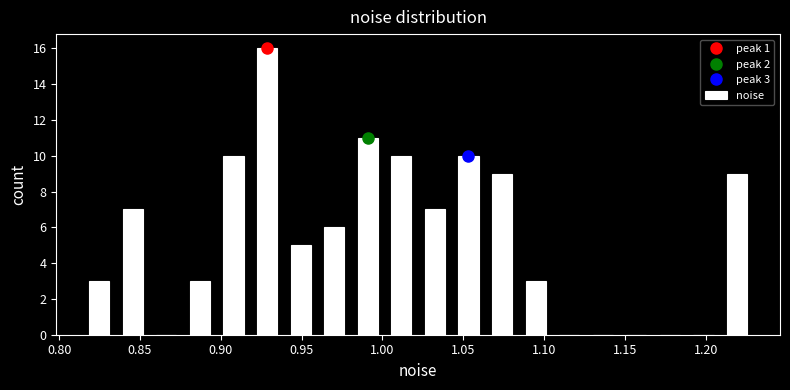

Over which range of the x-axis is the bar tallest?

0.920 to 0.940